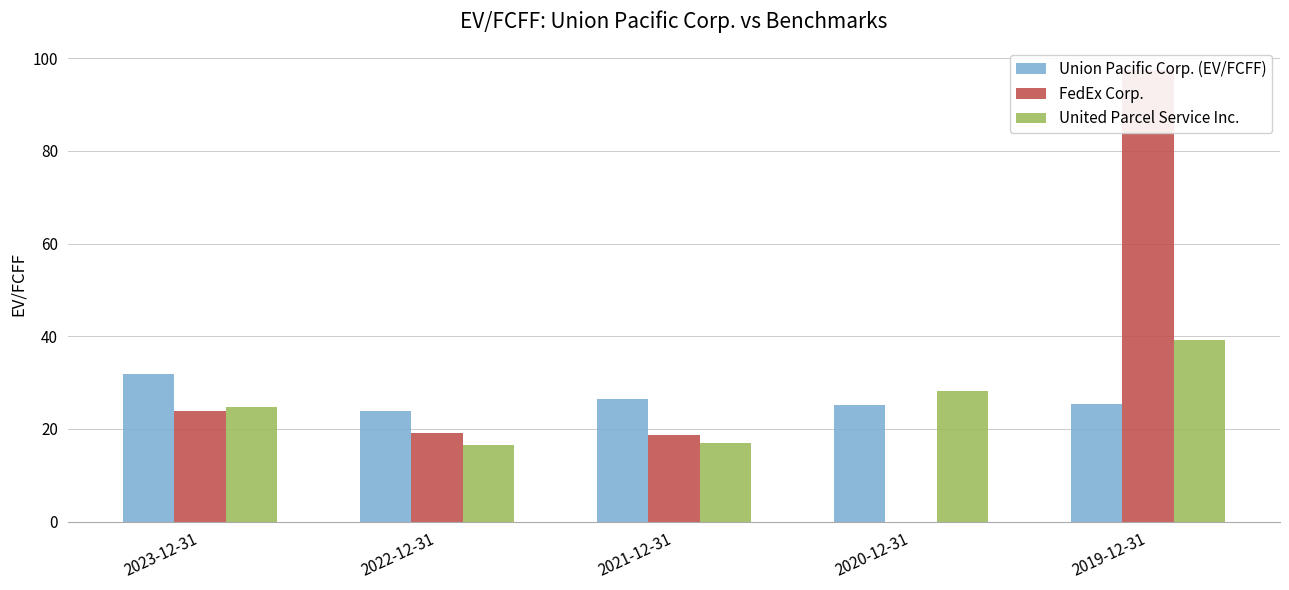

At which category is the sum across all series the highest?

2019-12-31